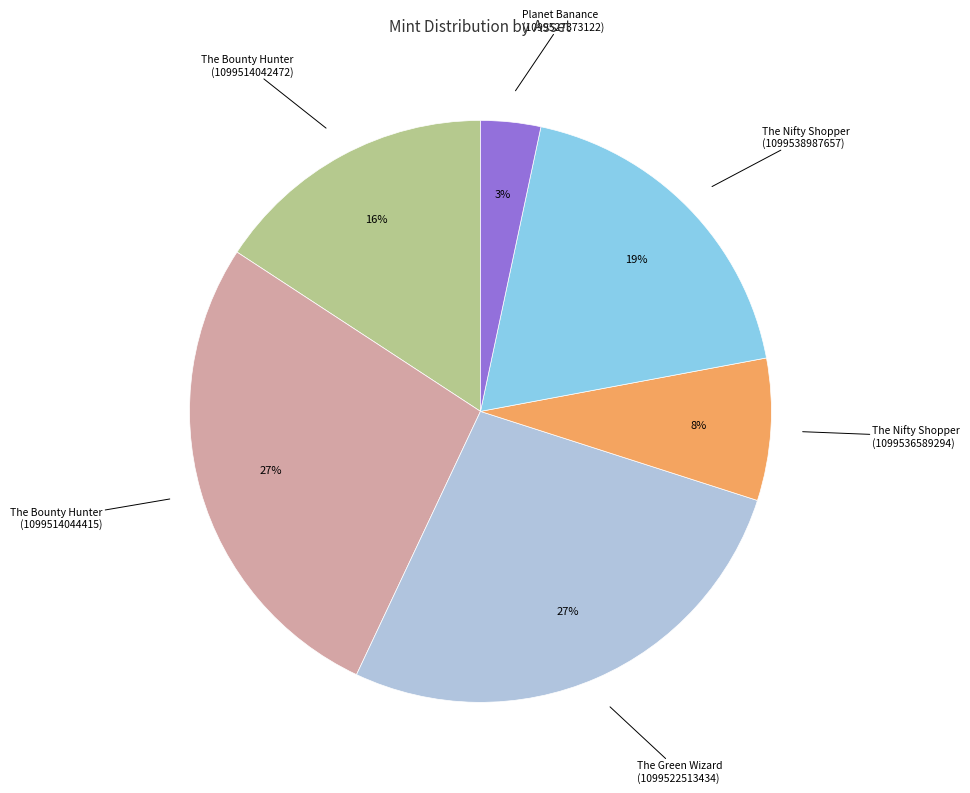

How many segments does this pie chart have?

6